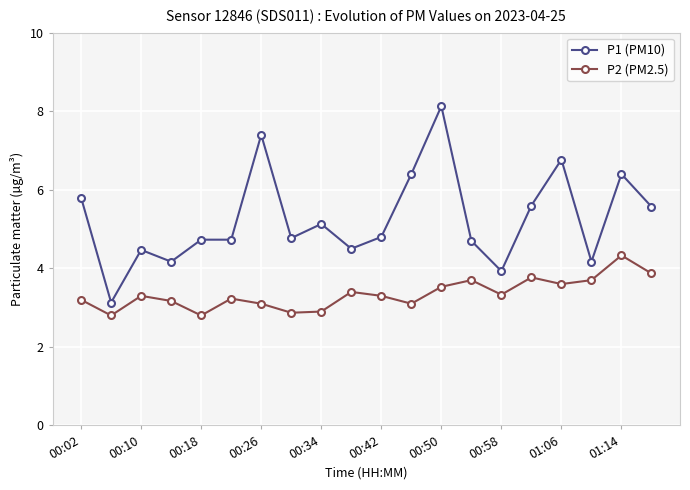

What is the difference between the second highest and minimum values in the P2 (PM2.5) series?

1.1